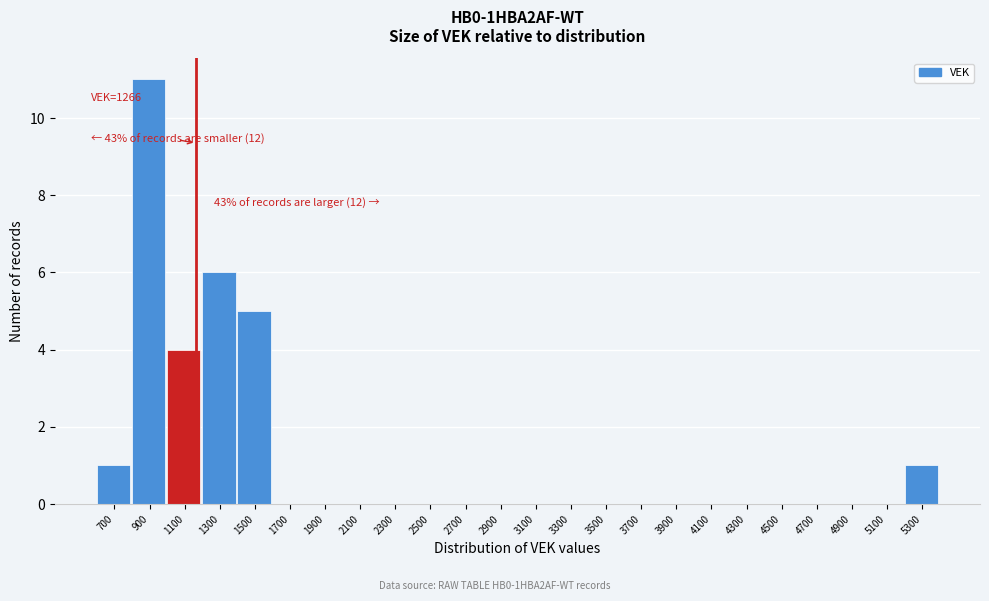

Reading right to left, extract all data points from this chart.

5300=1	5100=0	4900=0	4700=0	4500=0	4300=0	4100=0	3900=0	3700=0	3500=0	3300=0	3100=0	2900=0	2700=0	2500=0	2300=0	2100=0	1900=0	1700=0	1500=5	1300=6	1100=4	900=11	700=1